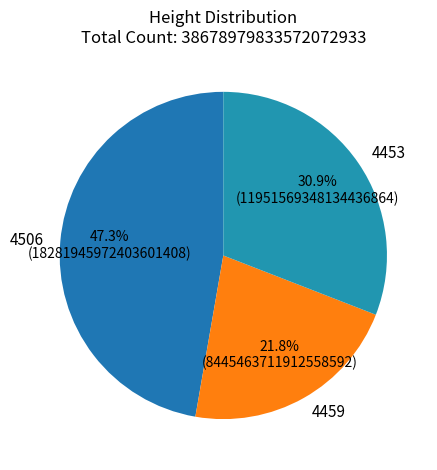

Does any single category account for the majority?

No